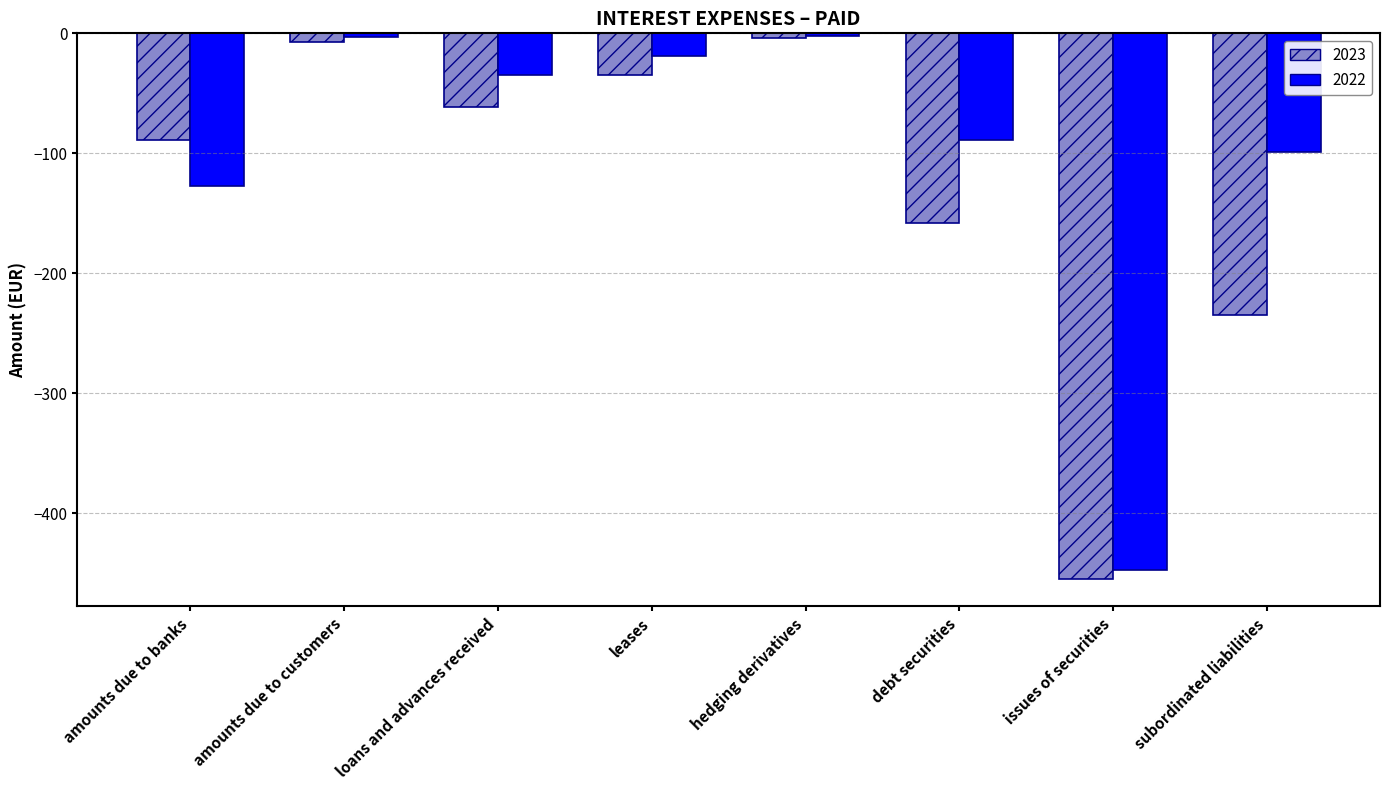

Which category has the lowest value in the 2022 series?

issues of securities